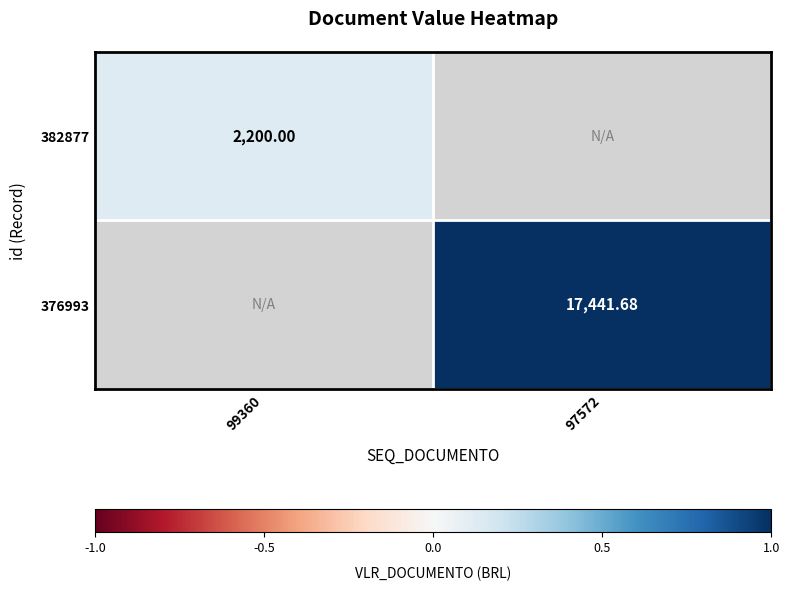

Which series has the widest spread of values?

382877